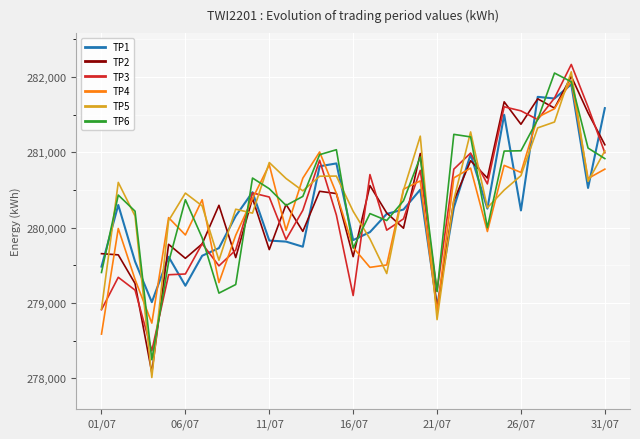

What is the minimum value shown in the chart?

278010